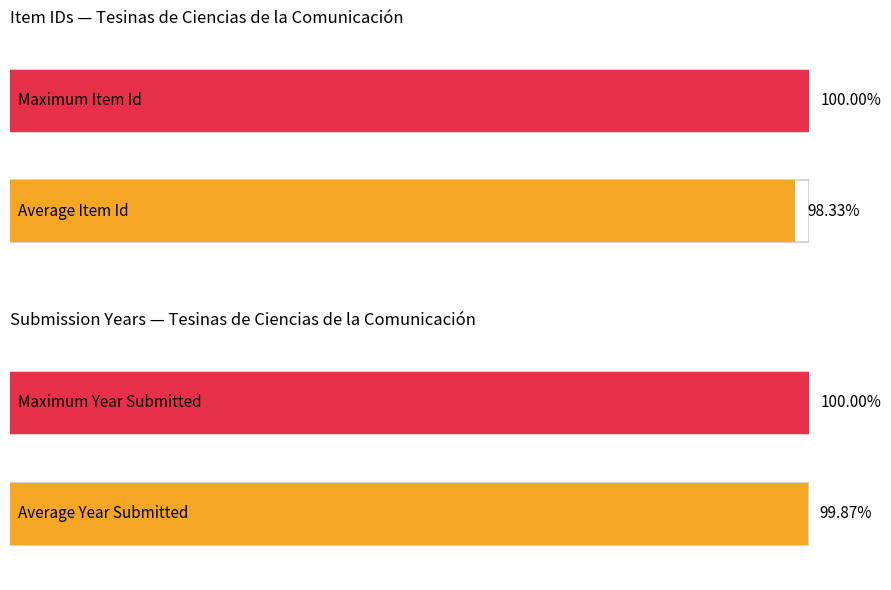

Is it true that Item Id equals 827 at info:eu-repo/semantics/bachelorThesis?

False